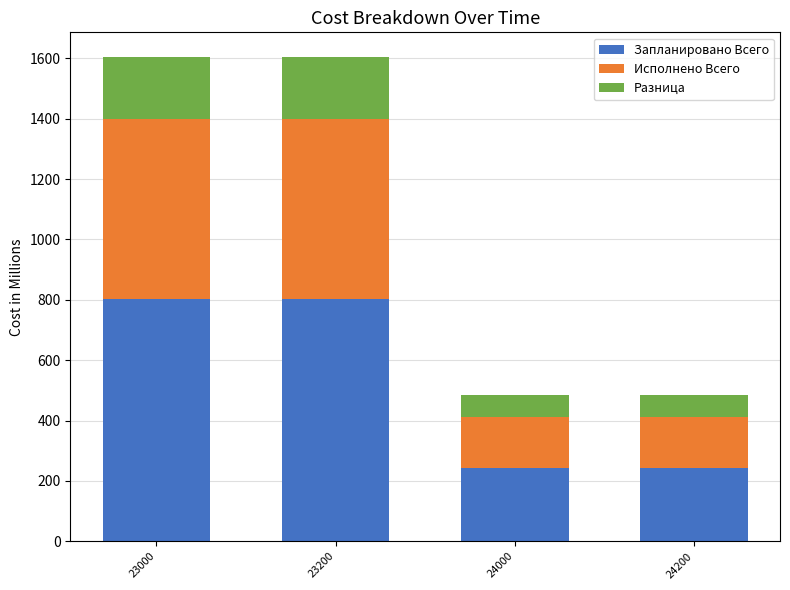

What is the total value across all series at 24000?

484.9